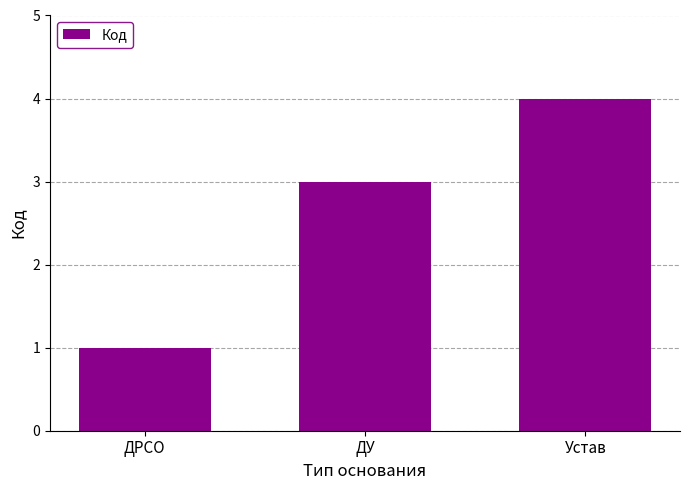

Does the chart contain any negative values?

No